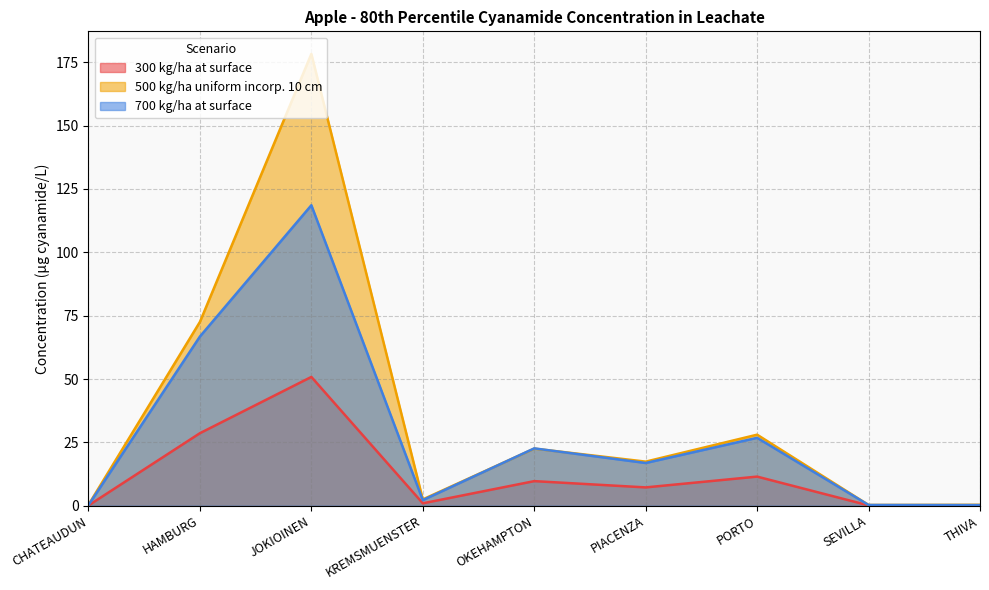

What position from the left is CHATEAUDUN?

1